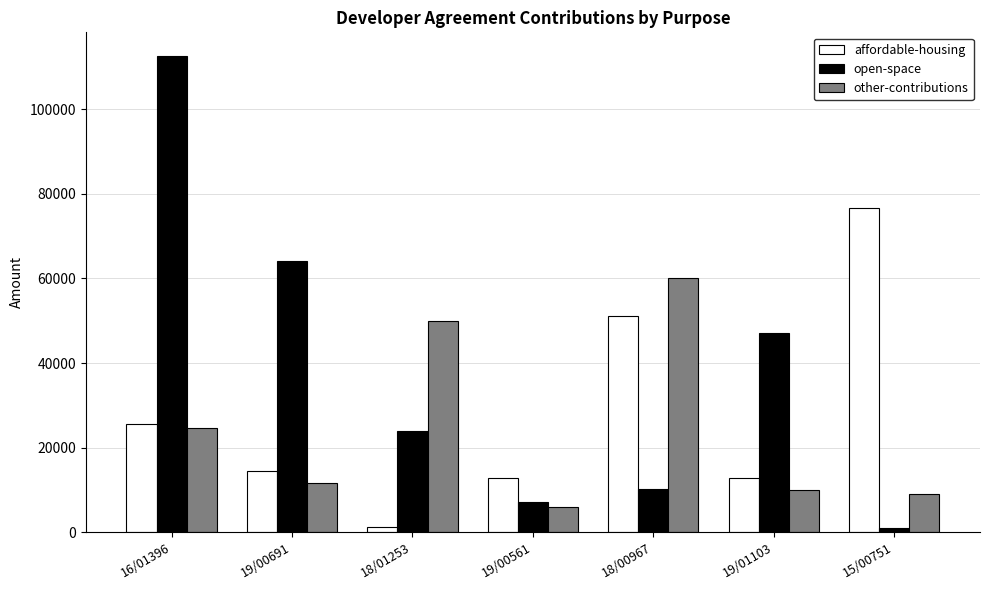

Rank the series by their maximum value, from lowest to highest.

other-contributions, affordable-housing, open-space